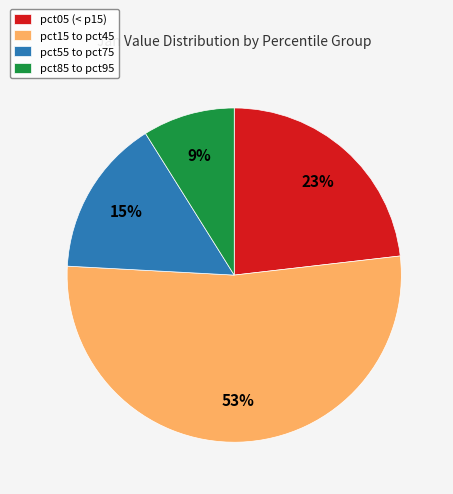

Which has a higher value, pct15 to pct45 or pct85 to pct95?

pct15 to pct45